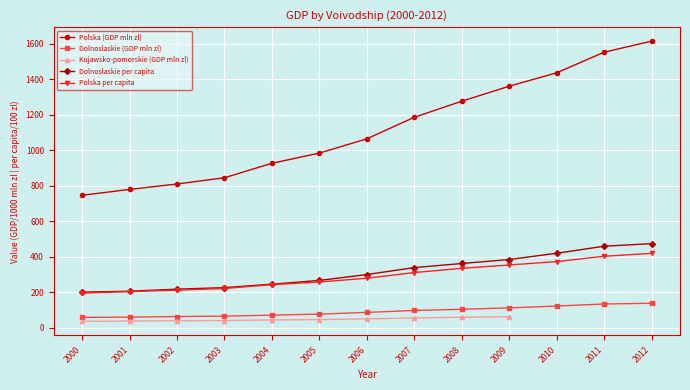

Is it true that Dolnoslaskie (GDP mln zl) equals 78.2 at 2012?

False